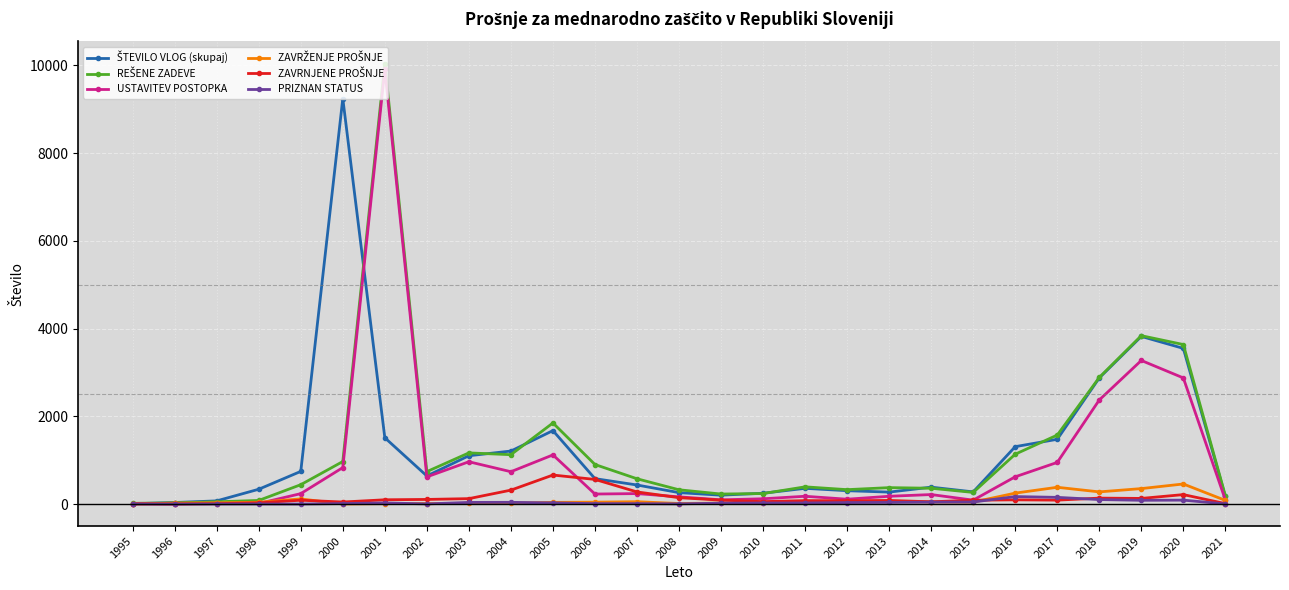

Which series changed the most between 2001 and 2006?

USTAVITEV POSTOPKA